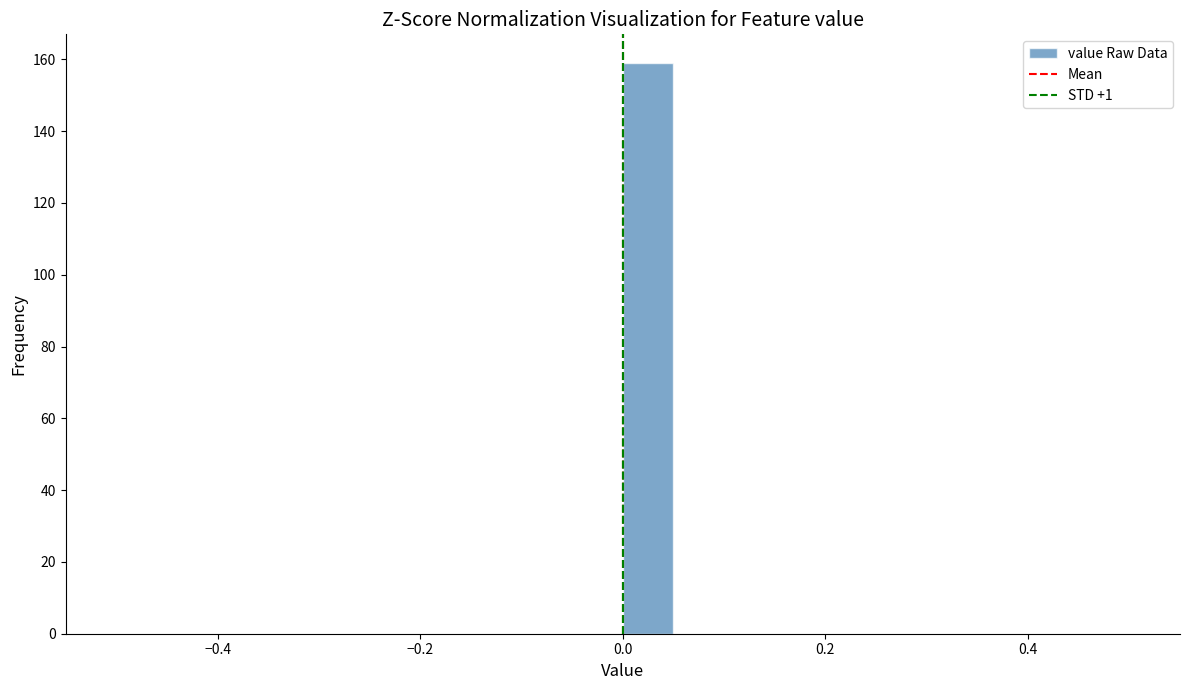

Read against the x-axis, roughly where is the centre of the tallest bar?

0.02